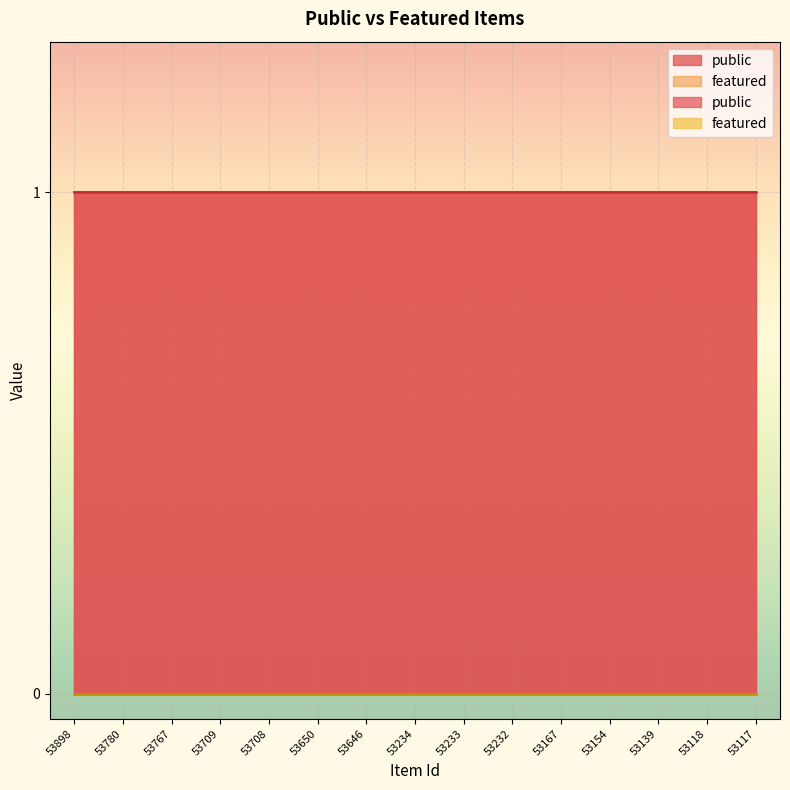

At how many categories does at least one series exceed 0?

15